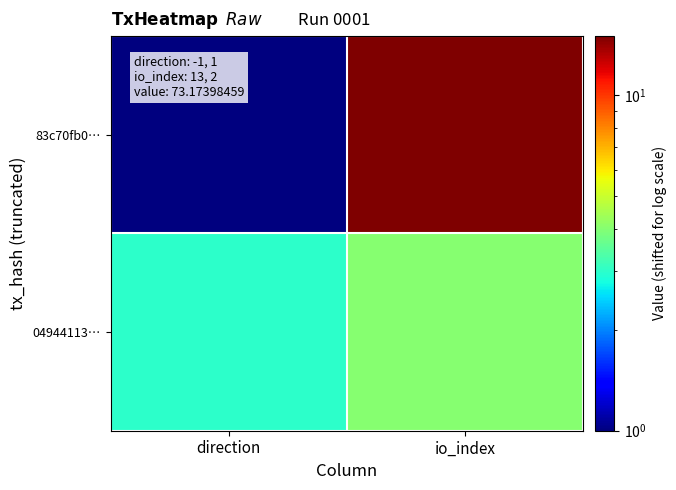

Rank the series by their average value, from lowest to highest.

04944113…, 83c70fb0…